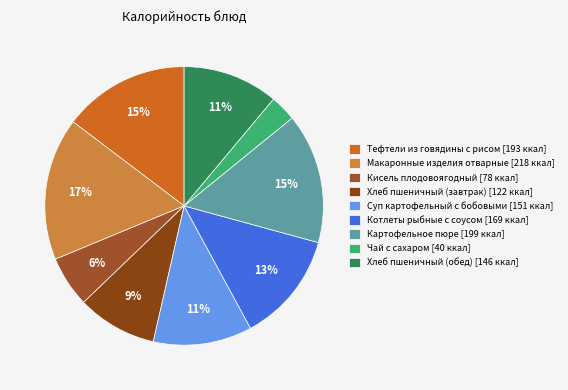

How many slices are in this pie chart?

9